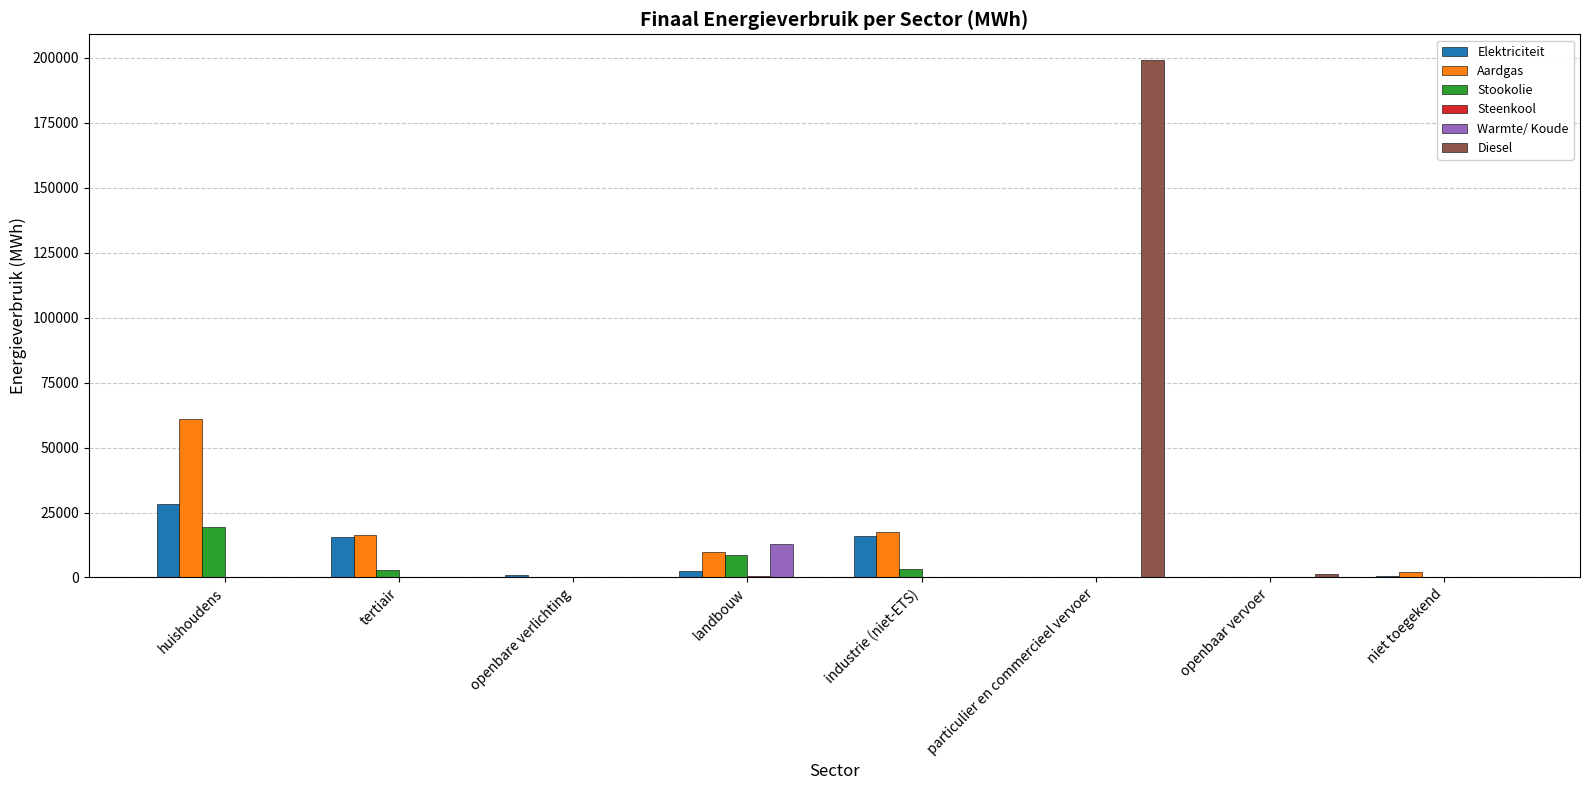

At which category is the sum across all series the highest?

particulier en commercieel vervoer